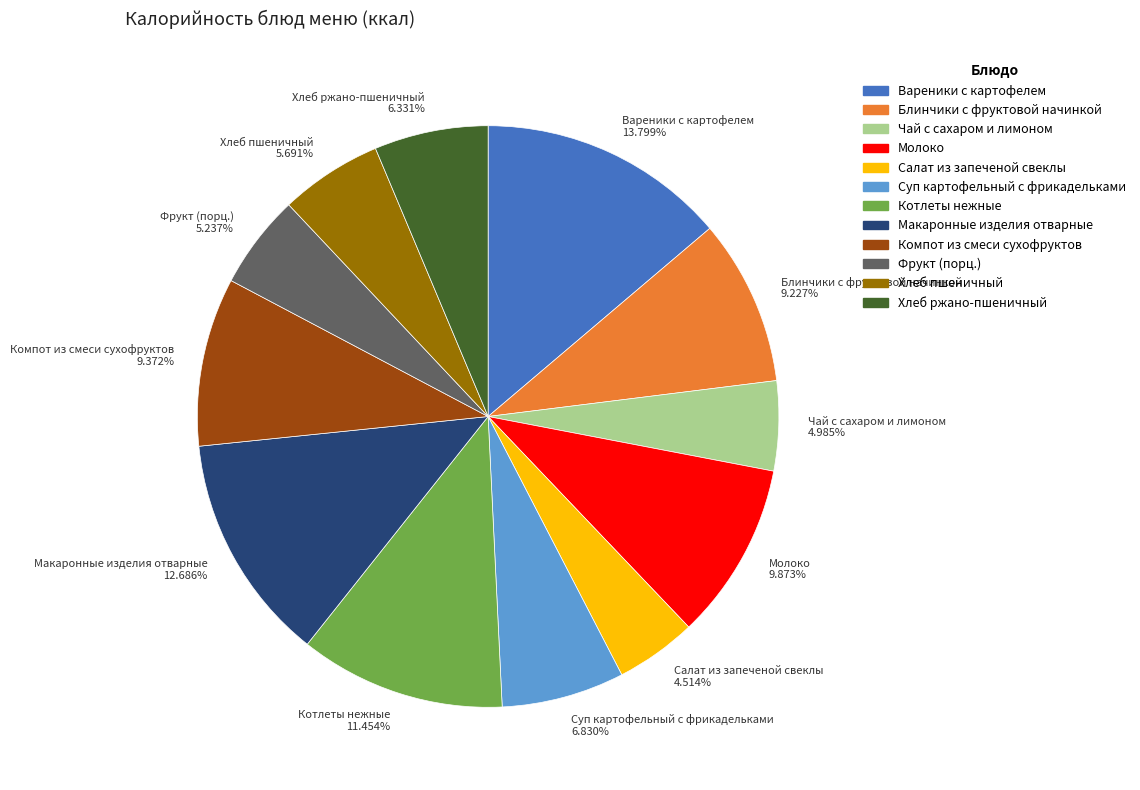

To the nearest percent, what percentage of the pie is Молоко?

10%